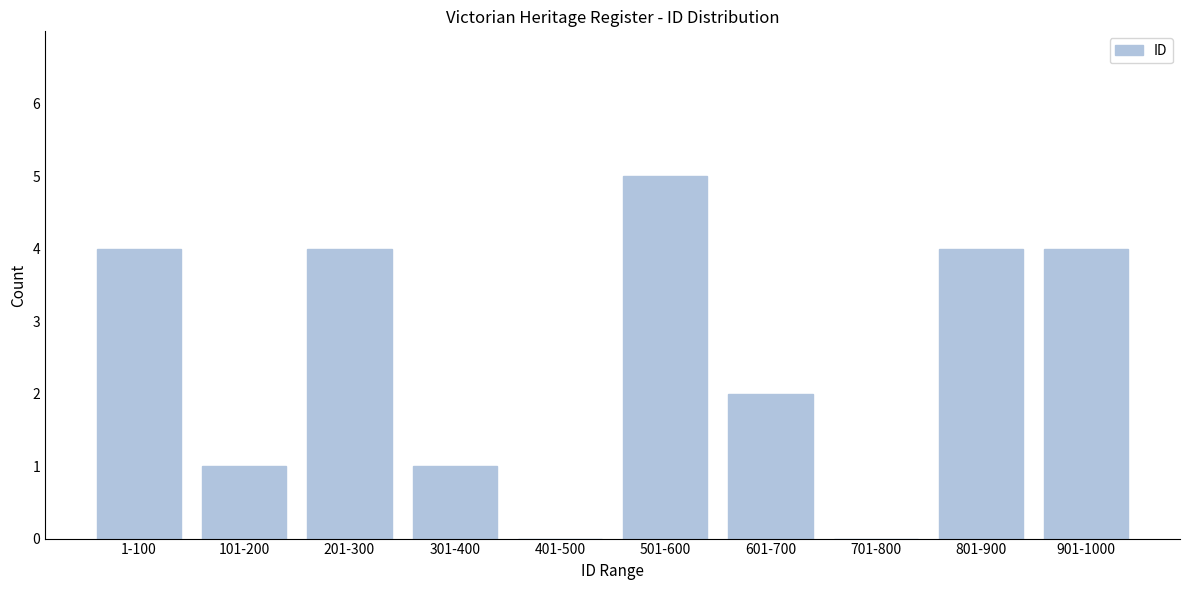

Reading left to right, extract all data points from this chart.

1-100=4	101-200=1	201-300=4	301-400=1	401-500=0	501-600=5	601-700=2	701-800=0	801-900=4	901-1000=4